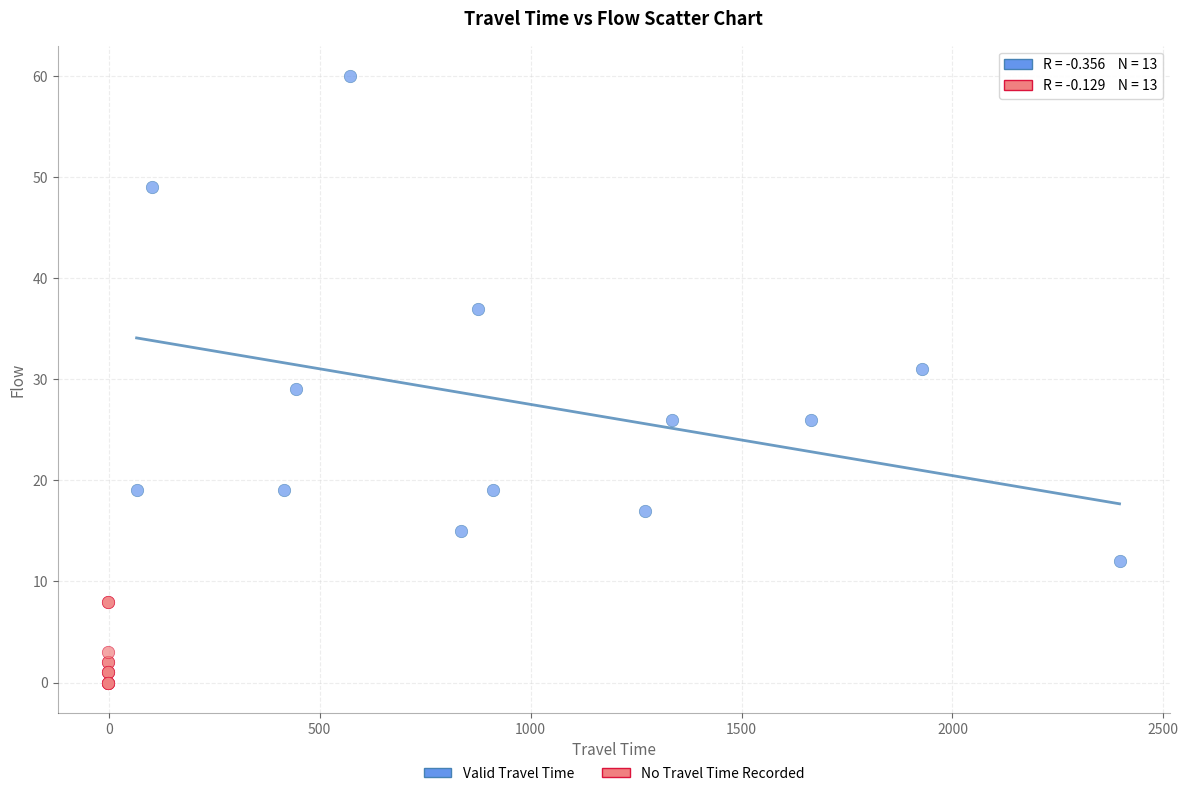

Which series reaches the minimum Y coordinate?

No Travel Time Recorded